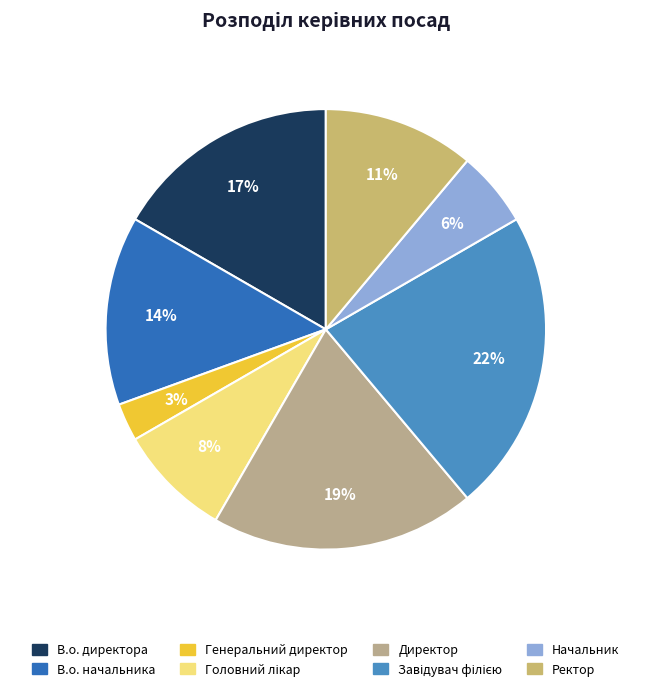

Is there a majority slice in this chart?

No